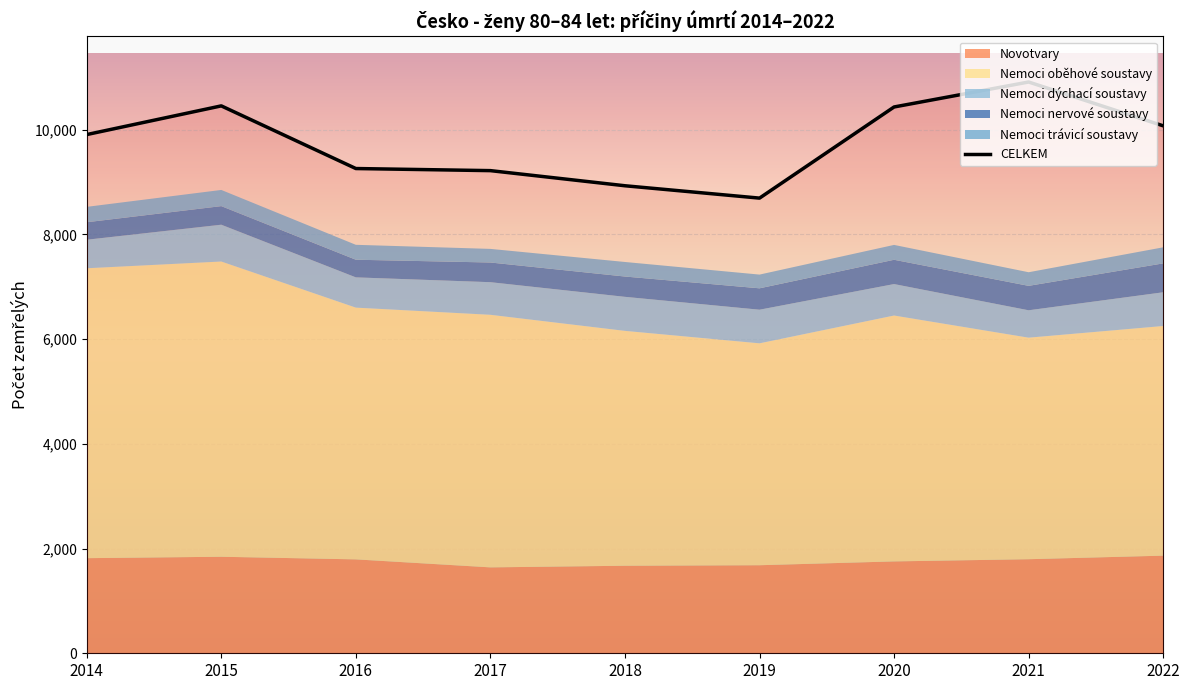

At which label is Nemoci dýchací soustavy closest to 613?

2017